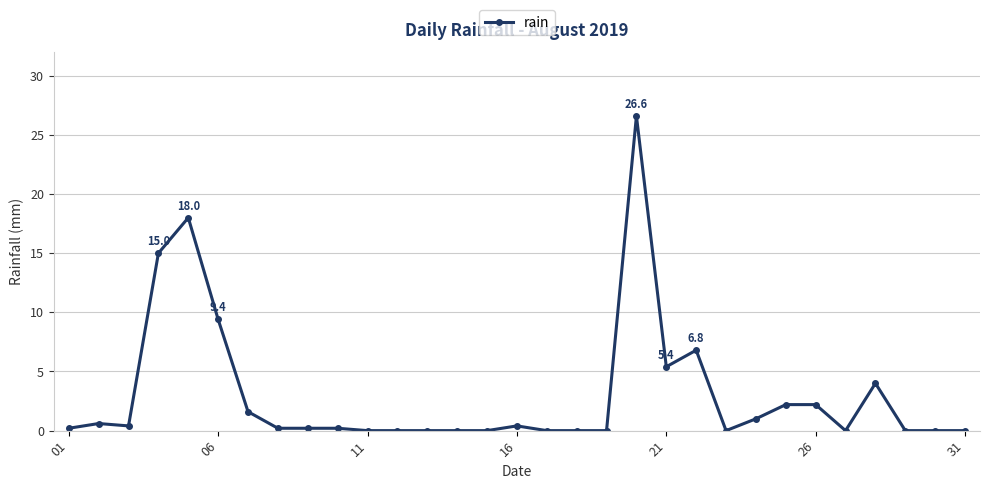

What is the value of the 20th point from the left?

26.6